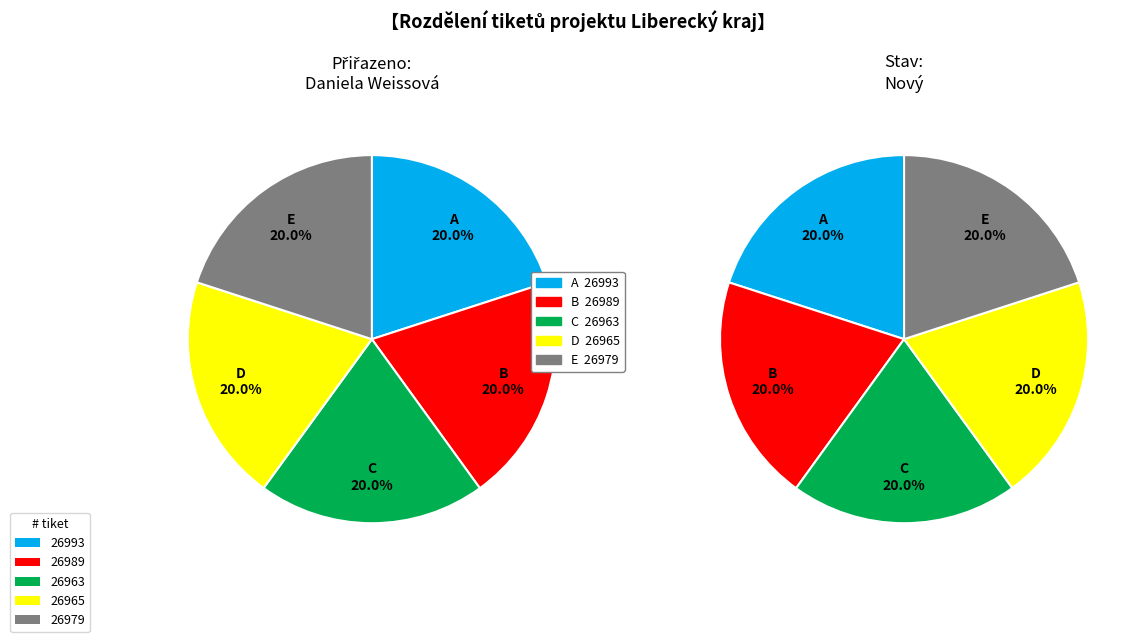

To the nearest percent, what percentage of the pie is 26979?

20%